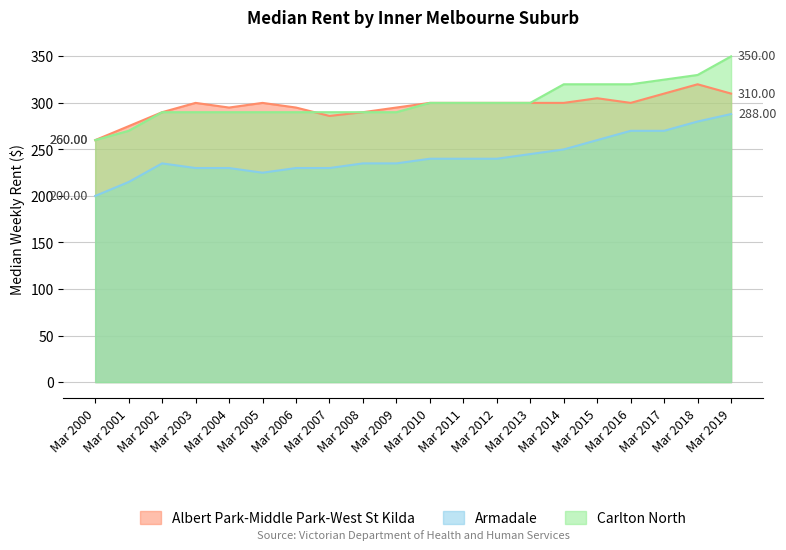

What is the difference between the Albert Park-Middle Park-West St Kilda values at Mar 2006 and Mar 2010?

5